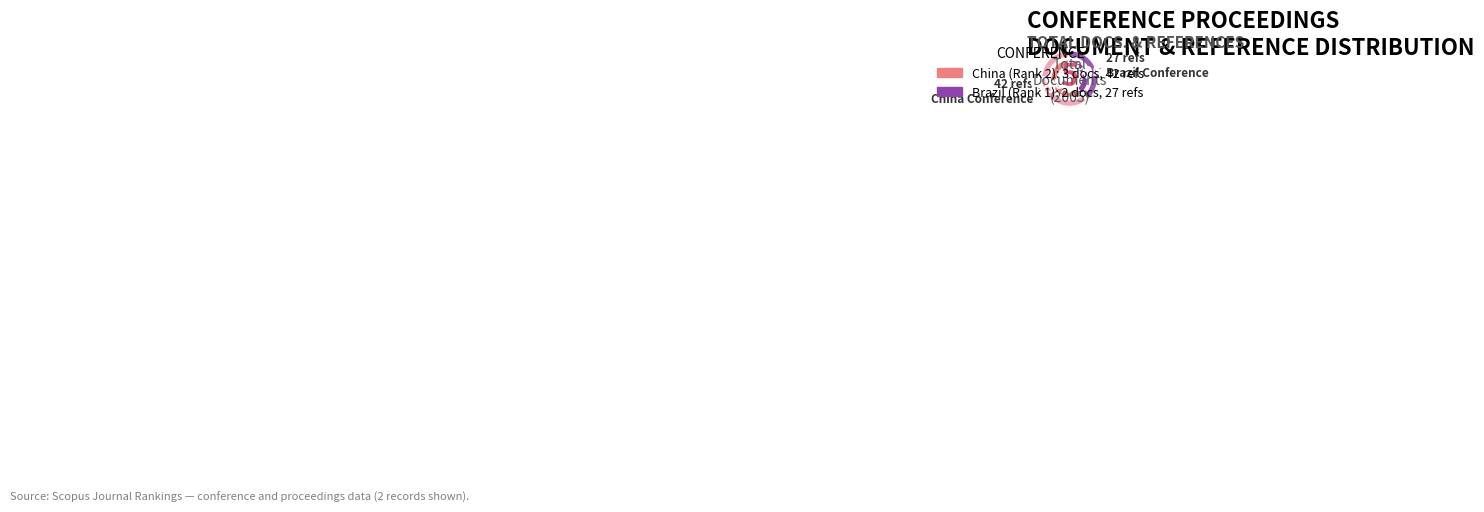

How many segments does this pie chart have?

2